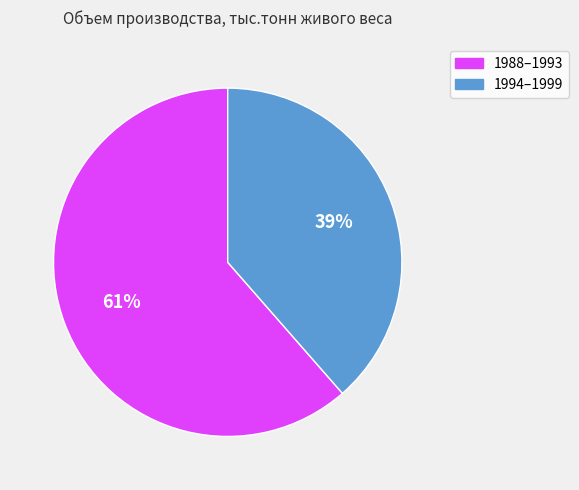

Is it true that 1994–1999 is 39% of the pie?

True